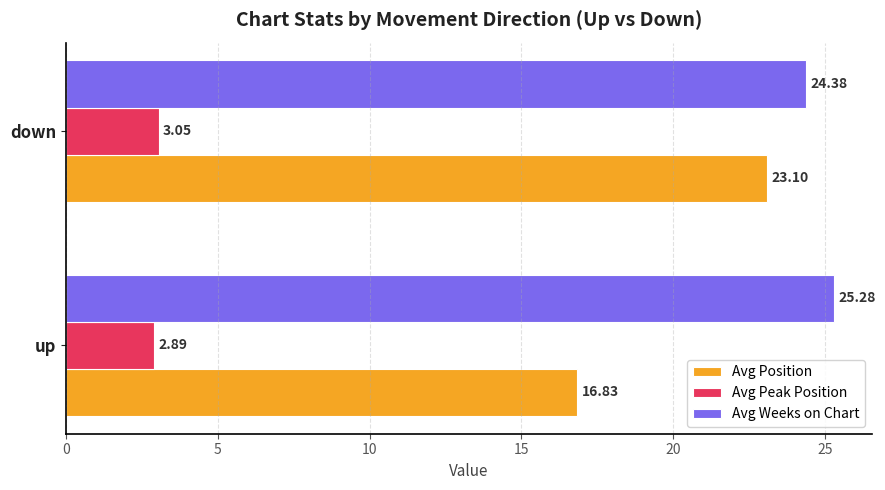

How many data points does each series have?

2